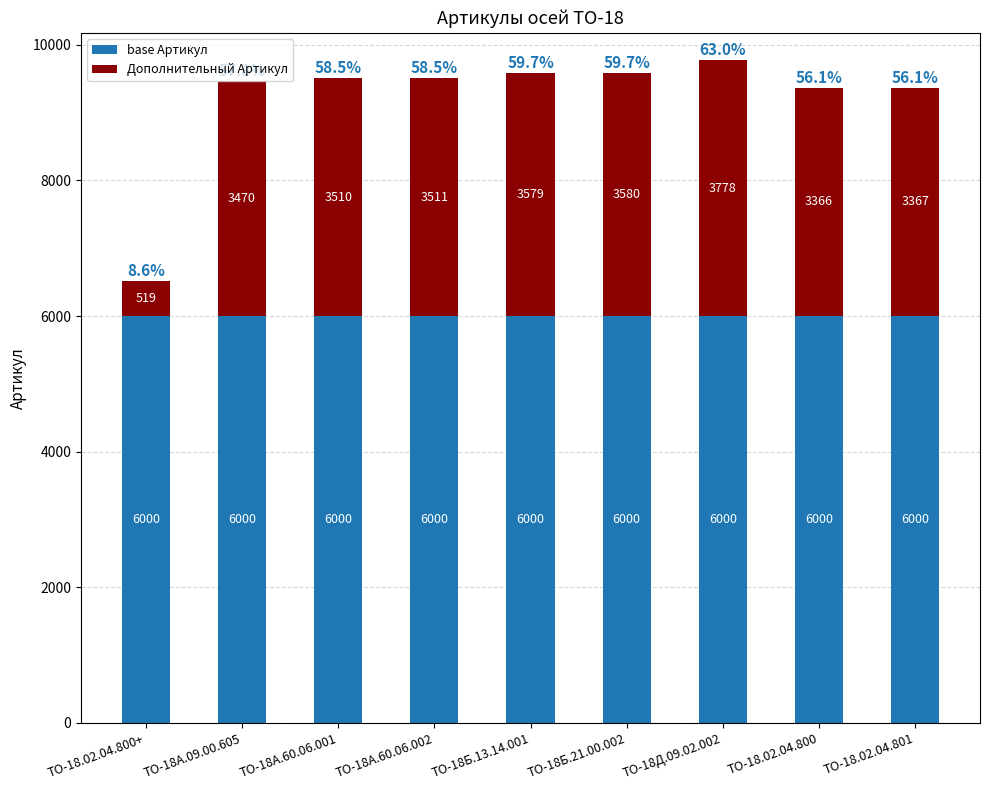

What is the total value across all series at ТО-18.02.04.801?

9367